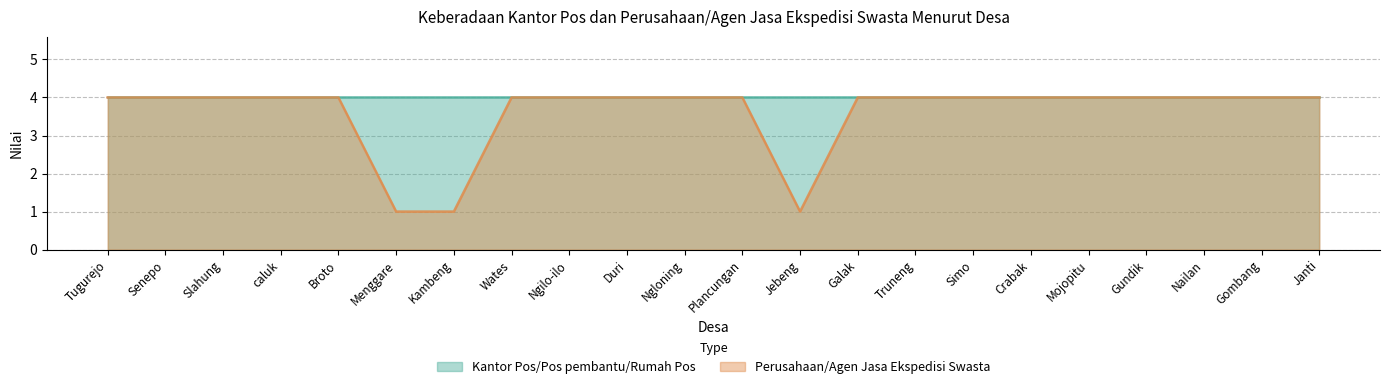

What is the label of the 9th point from the left?

Ngilo-ilo